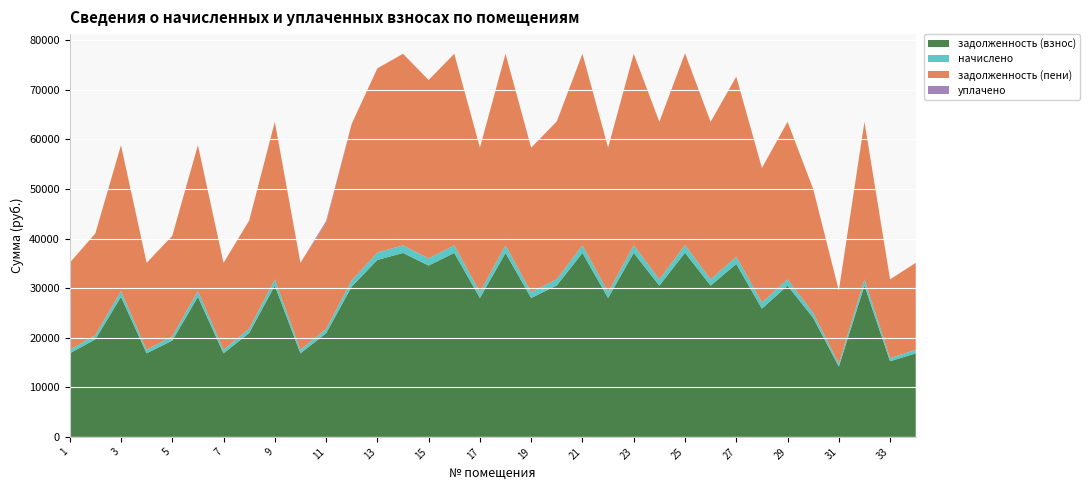

Reading left to right, transcribe all the data shown in this chart.

задолженность (взнос): 16857.6	19671.6	28252.8	16857.6	19422.7	28252.8	16857.6	20954.3	30513.1	16857.6	20900.7	30324.7	35692.8	37105.4	34562.6	37105.4	28017.5	37105.4	28017.5	30560.0	37105.4	28017.5	37105.4	30513.1	37152.4	30513.1	34892.3	25863.1	30513.1	24014.9	14173.6	30513.1	15256.6	16857.6
начислено: 698.1	856.0	1170.0	698.1	856.0	1170.0	698.1	867.8	1263.6	698.1	873.6	1255.8	1478.1	1536.6	1431.3	1536.6	1160.2	1536.6	1160.2	1265.5	1536.6	1160.2	1536.6	1263.6	1538.5	1263.6	1445.0	1263.6	1263.6	994.5	587.0	1263.6	631.8	698.1
задолженность (пени): 17555.7	20527.6	29422.8	17555.7	20278.7	29422.8	17555.7	21822.0	31776.7	17555.7	21430.3	31580.5	37170.9	38642.0	35993.9	38642.0	29177.7	38642.0	29177.7	31825.6	38642.0	29177.7	38642.0	31776.7	38690.9	31776.7	36337.2	27126.7	31776.7	25009.4	14760.5	31776.7	15888.4	17555.7
уплачено: 0.0	0.0	0.0	0.0	0.0	0.0	0.0	0.0	0.0	0.0	344.0	0.0	0.0	0.0	0.0	0.0	0.0	0.0	0.0	0.0	0.0	0.0	0.0	0.0	0.0	0.0	0.0	0.0	0.0	0.0	0.0	0.0	0.0	0.0